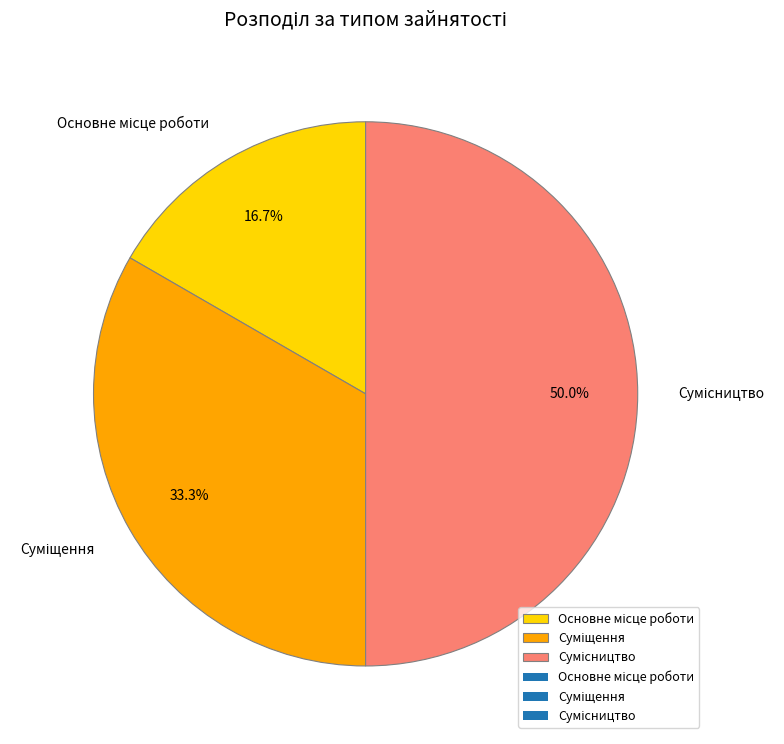

How many slices are in this pie chart?

3